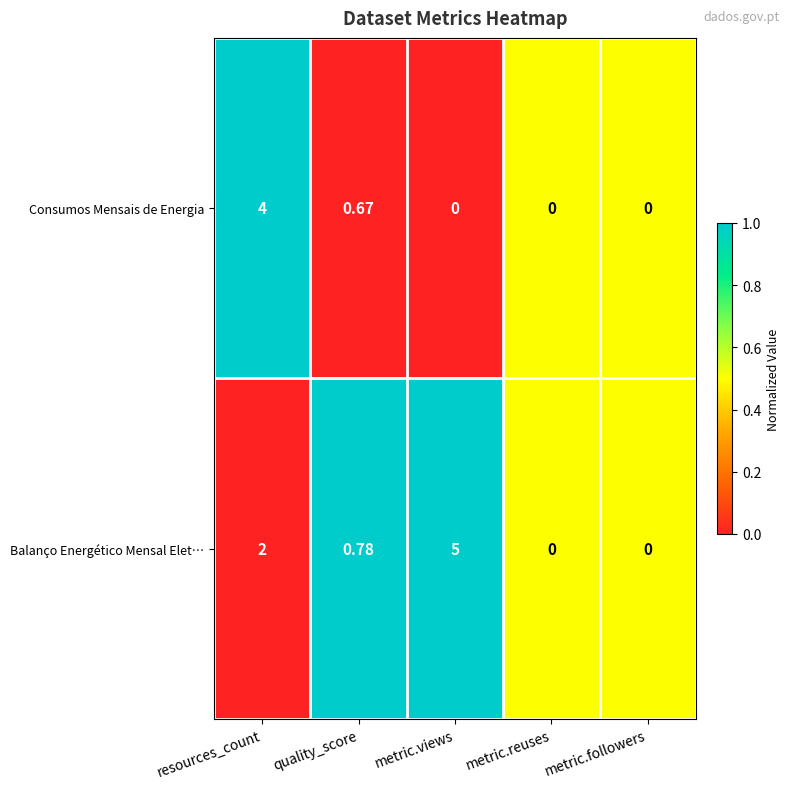

Which series has the widest spread of values?

Balanço Energético Mensal Elet…